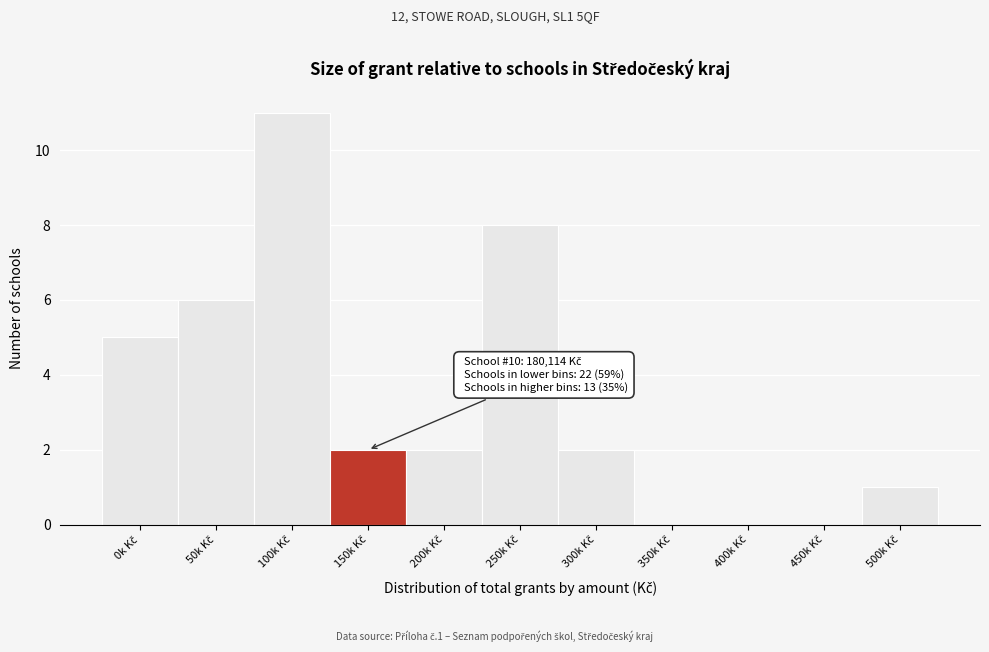

What is the greatest value displayed?

11